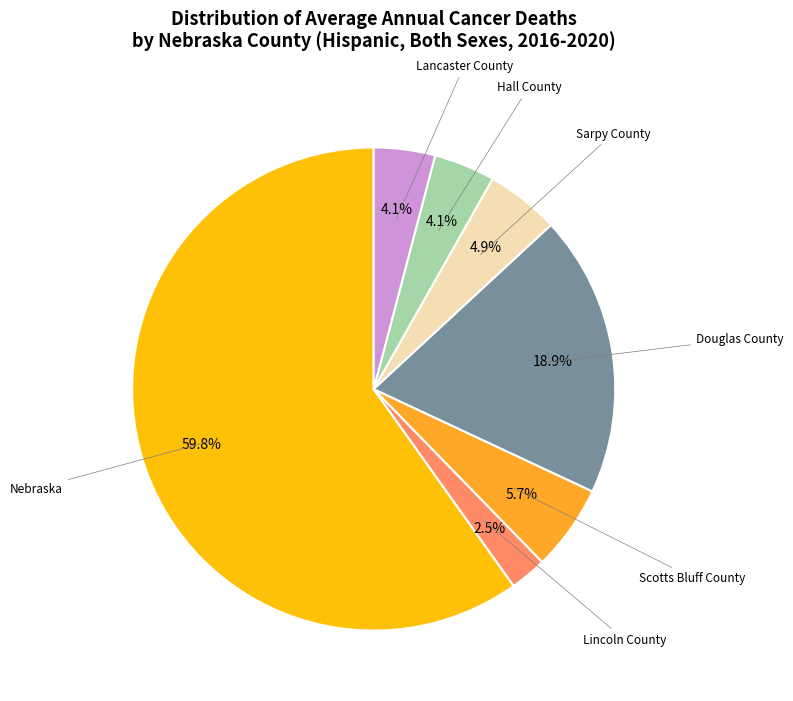

Count the number of slices in the pie.

7